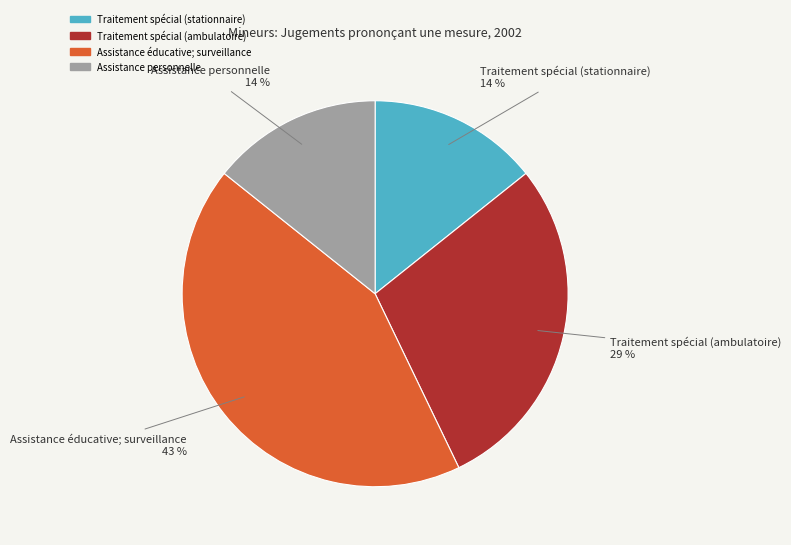

Is there a majority slice in this chart?

No